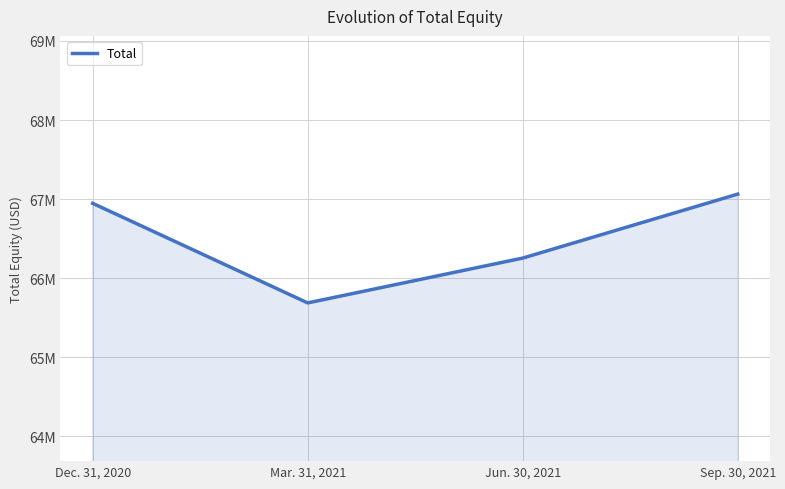

Does the chart have visible grid lines?

Yes